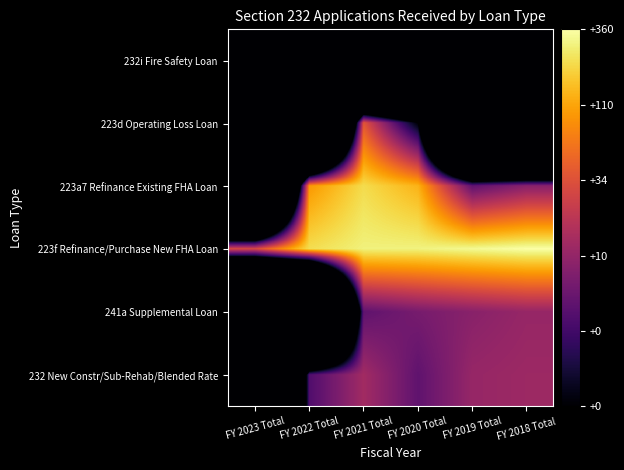

Rank the series at FY 2021 Total from lowest to highest value.

232i Fire Safety Loan, 241a Supplemental Loan, 232 New Constr/Sub-Rehab/Blended Rate, 223d Operating Loss Loan, 223a7 Refinance Existing FHA Loan, 223f Refinance/Purchase New FHA Loan